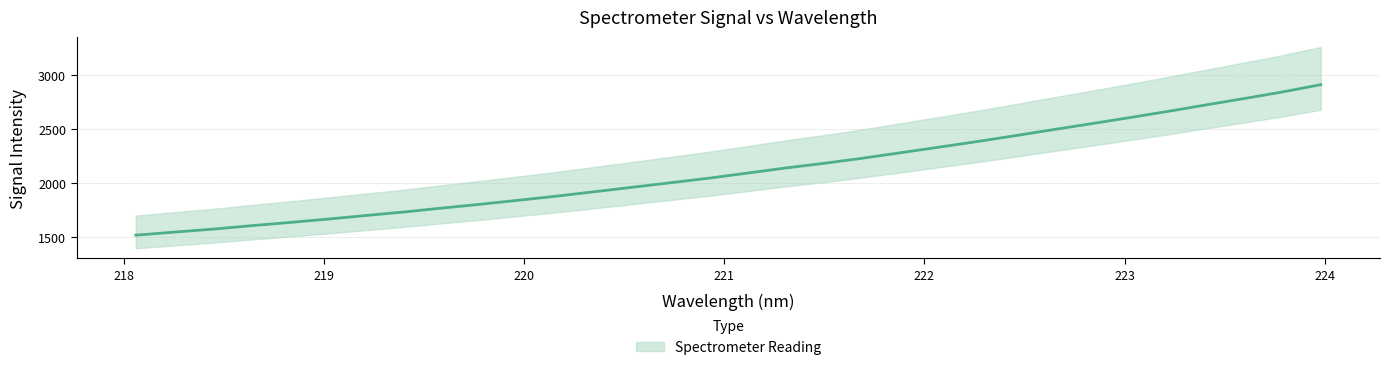

Reading left to right, extract all data points from this chart.

1513.1	1541.3	1568.4	1600.5	1630.2	1661.5	1694.8	1727.6	1764.1	1799.2	1836.7	1874.7	1916.0	1957.8	1999.7	2041.9	2088.6	2136.0	2178.9	2225.9	2277.0	2328.4	2380.2	2434.9	2491.4	2546.4	2602.5	2660.3	2720.3	2779.5	2840.2	2907.6